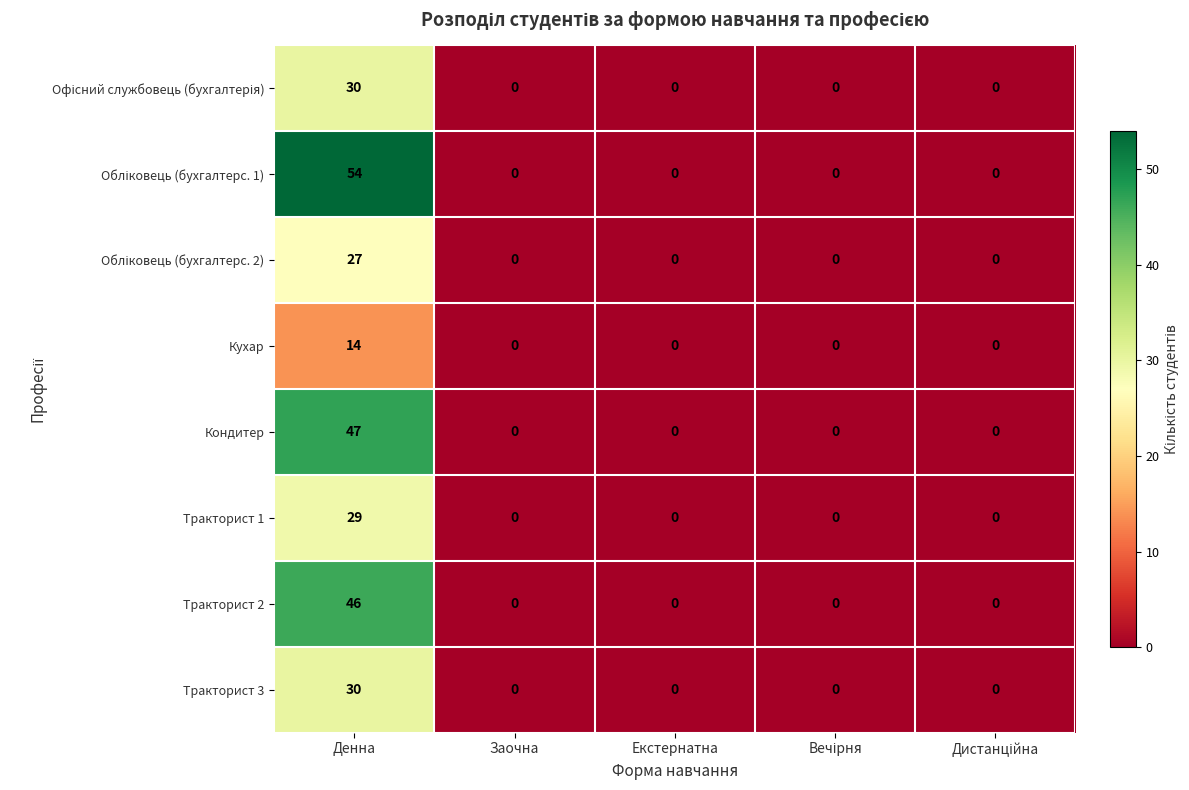

Which label corresponds to the largest value in the chart?

Денна